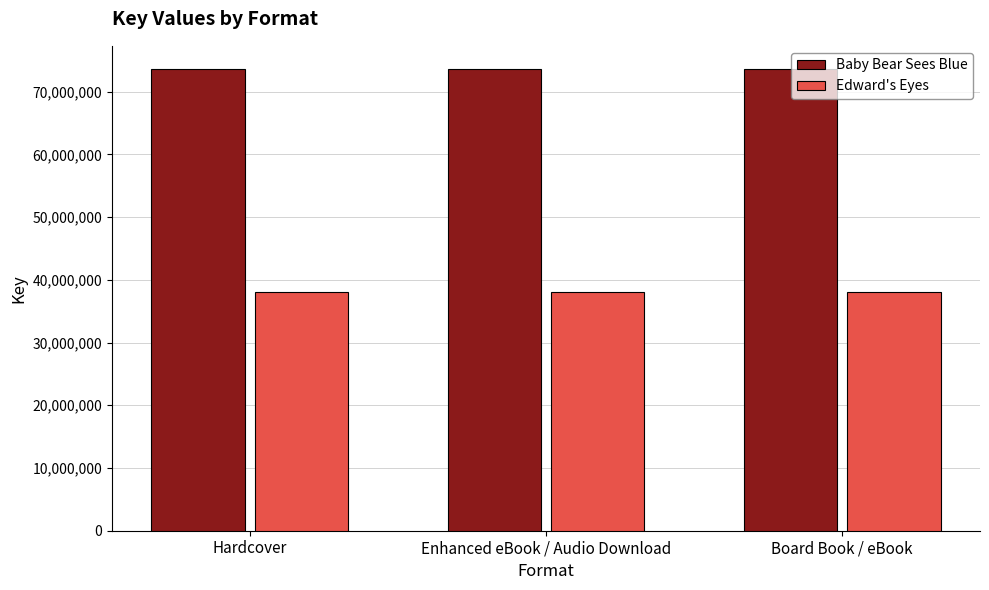

Is the value of Edward's Eyes at Enhanced eBook / Audio Download greater than the value of Baby Bear Sees Blue at Hardcover?

No